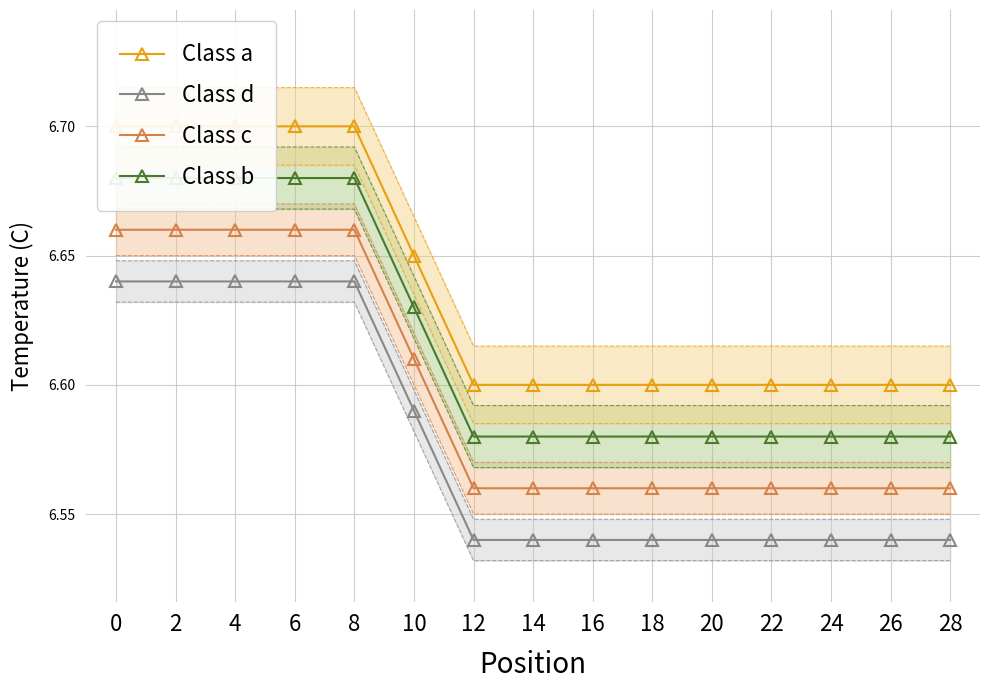

What is the highest value of the Class b series?

6.7